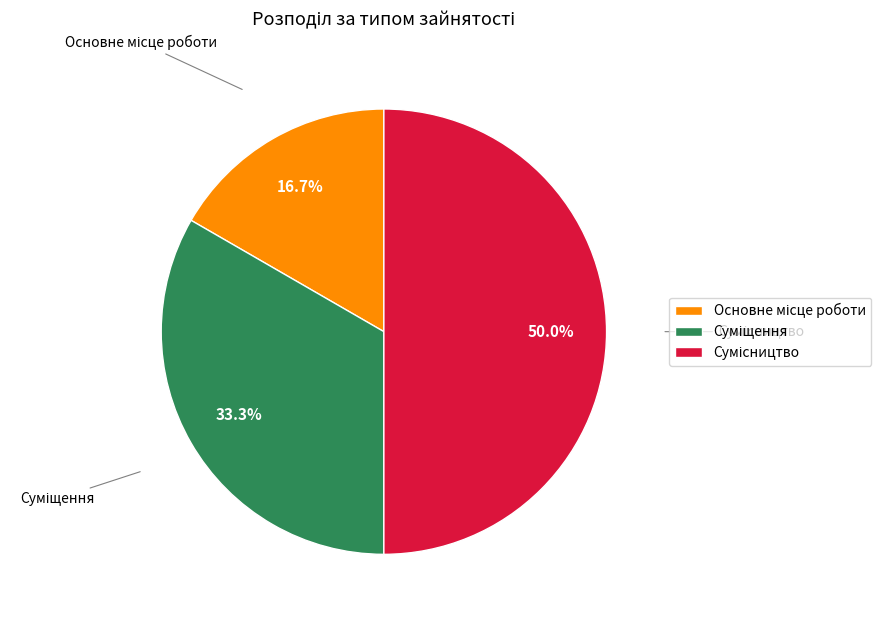

Is there a majority slice in this chart?

No